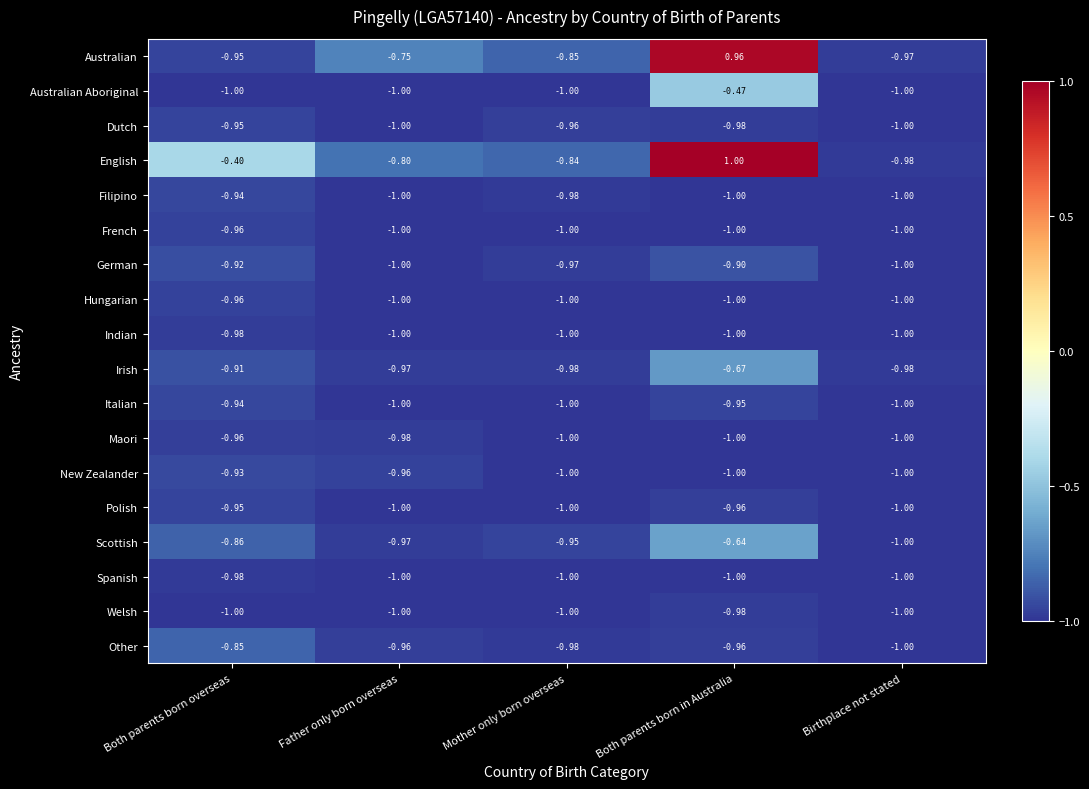

Count the number of categories in the chart.

5